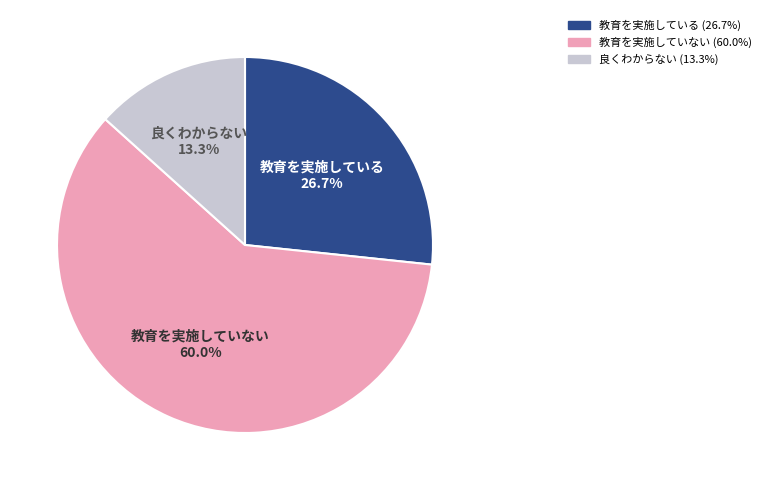

Is there a majority slice in this chart?

Yes